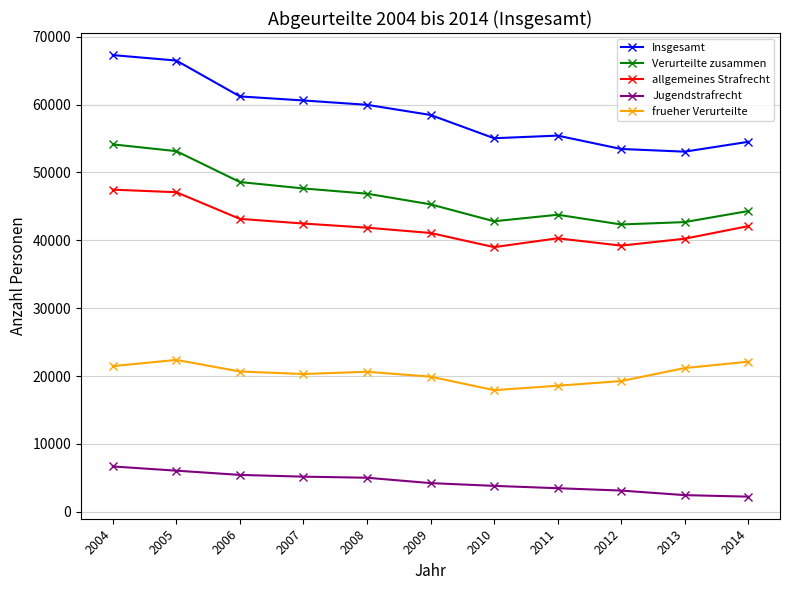

At which category does Insgesamt reach its first local peak?

2011